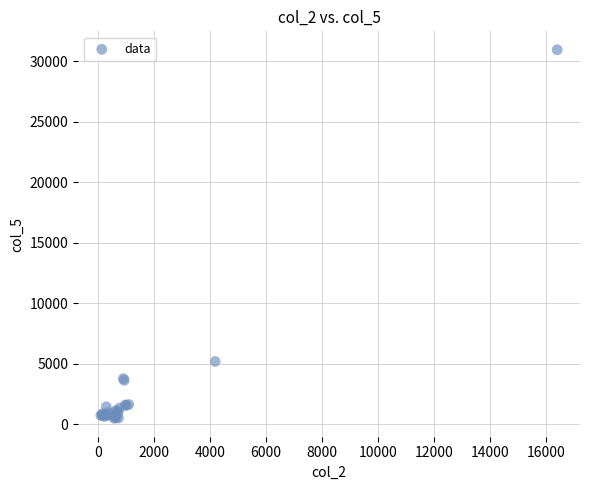

What Y value in the scatter plot is closest to 15727?

5195